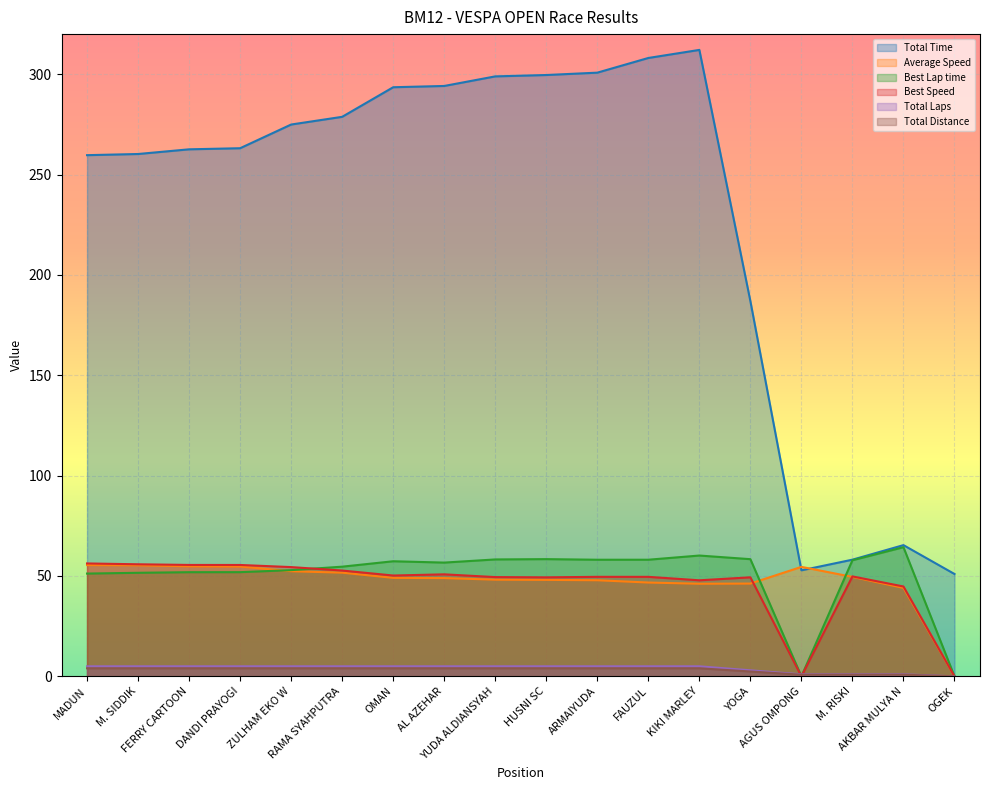

Rank the series by their maximum value, from lowest to highest.

Total Distance, Total Laps, Average Speed, Best Speed, Best Lap time, Total Time